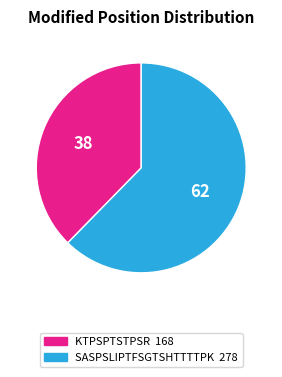

Which category accounts for the majority?

SASPSLIPTFSGTSHTTTTPK